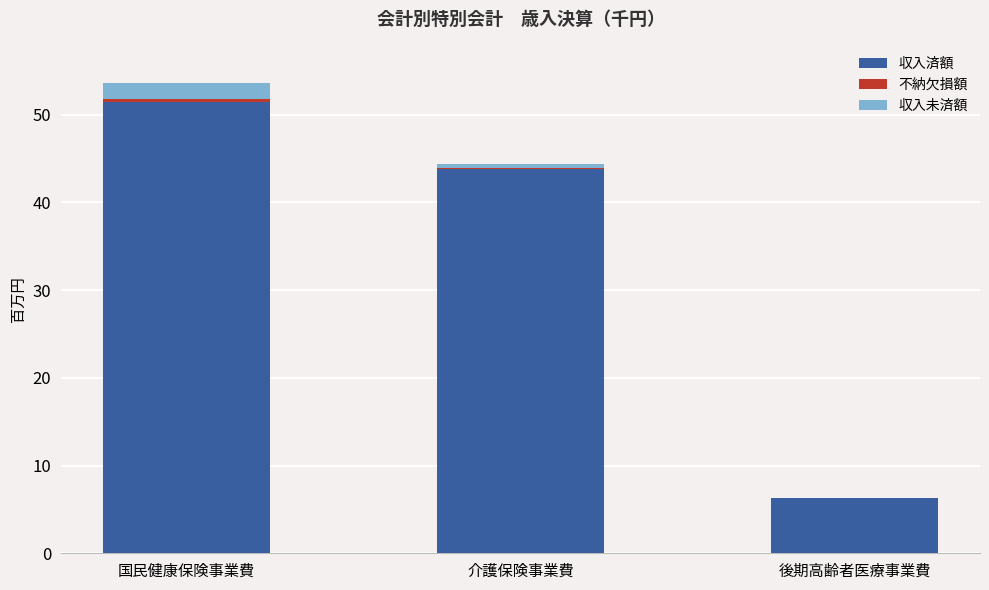

What are all the series names shown in the legend?

収入済額, 不納欠損額, 収入未済額